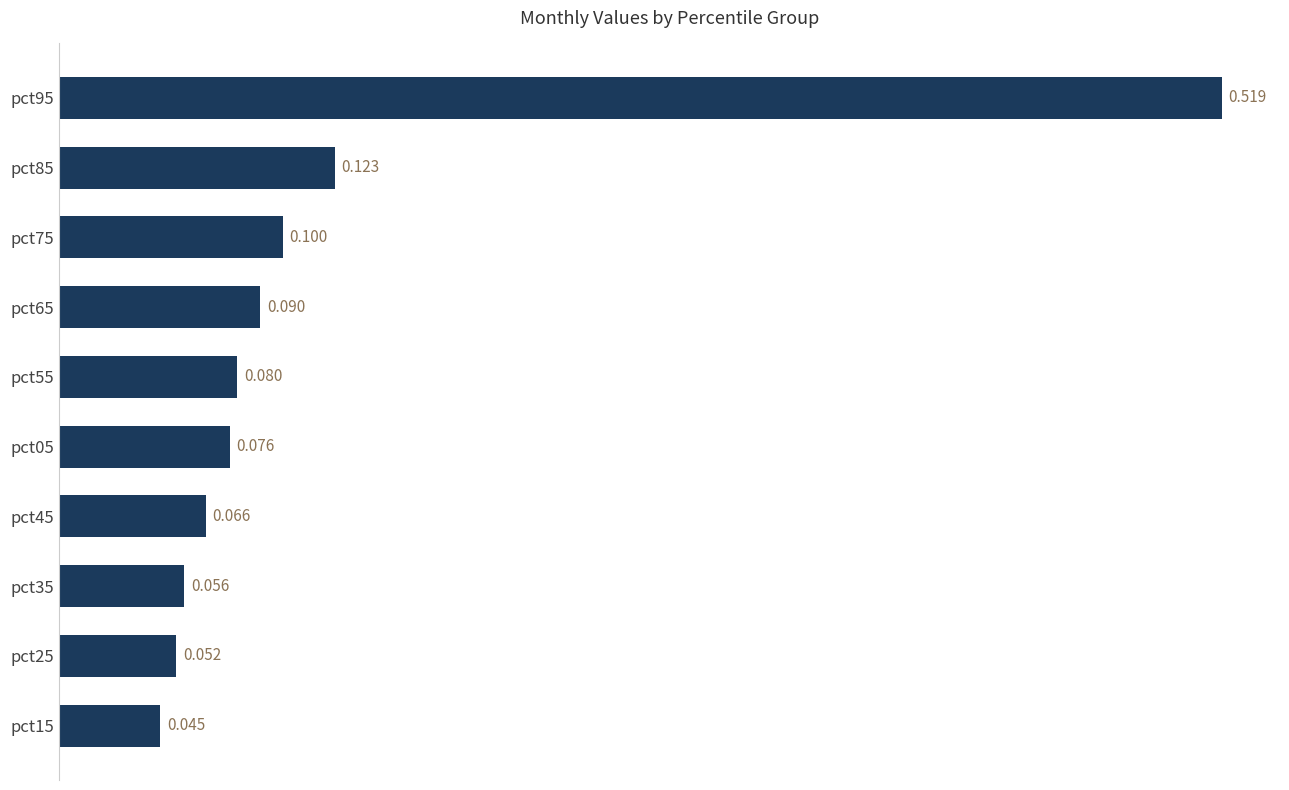

How many series are shown in this chart?

1